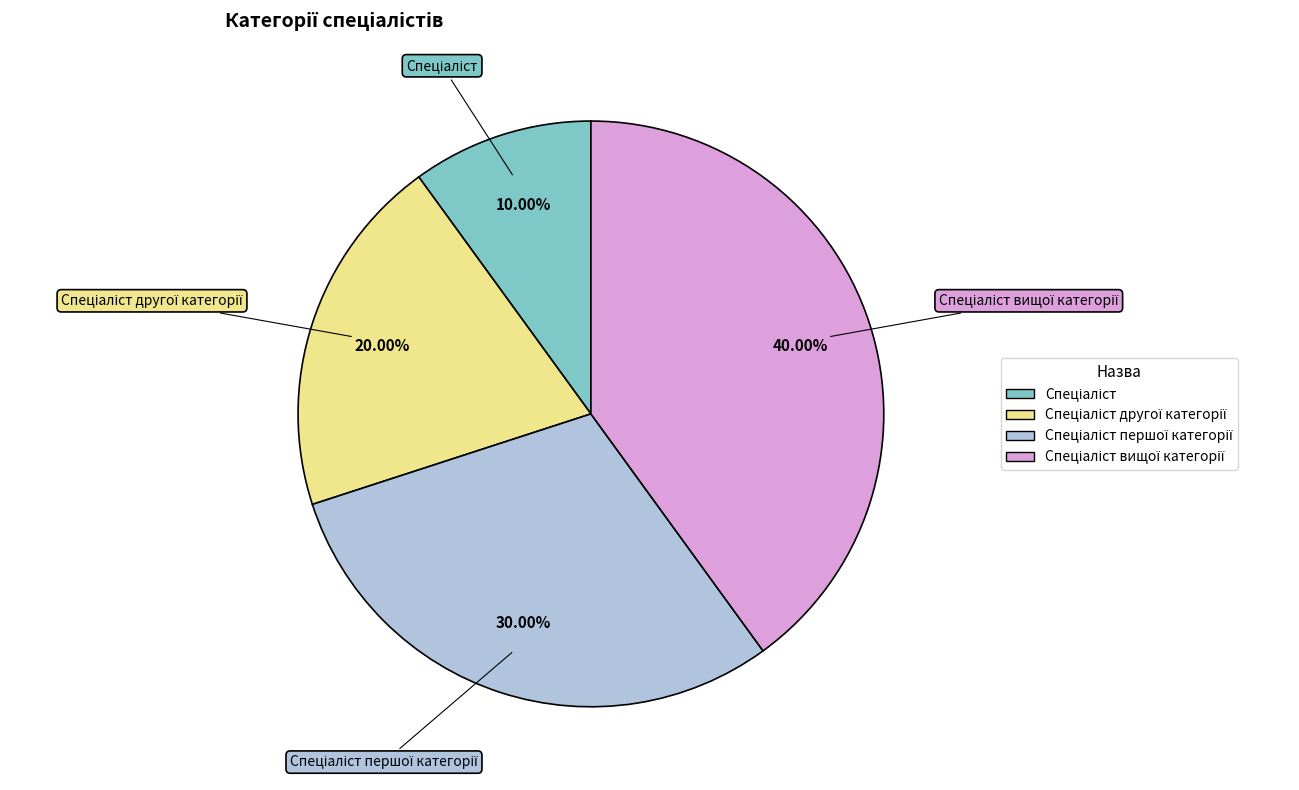

Does any single category account for the majority?

No